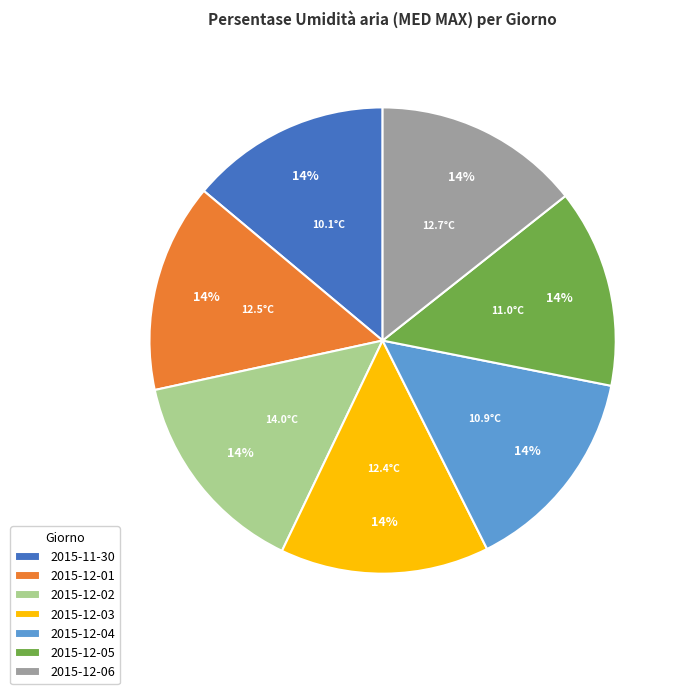

What percentage is the 2015-12-02 slice, to the nearest percent?

14%